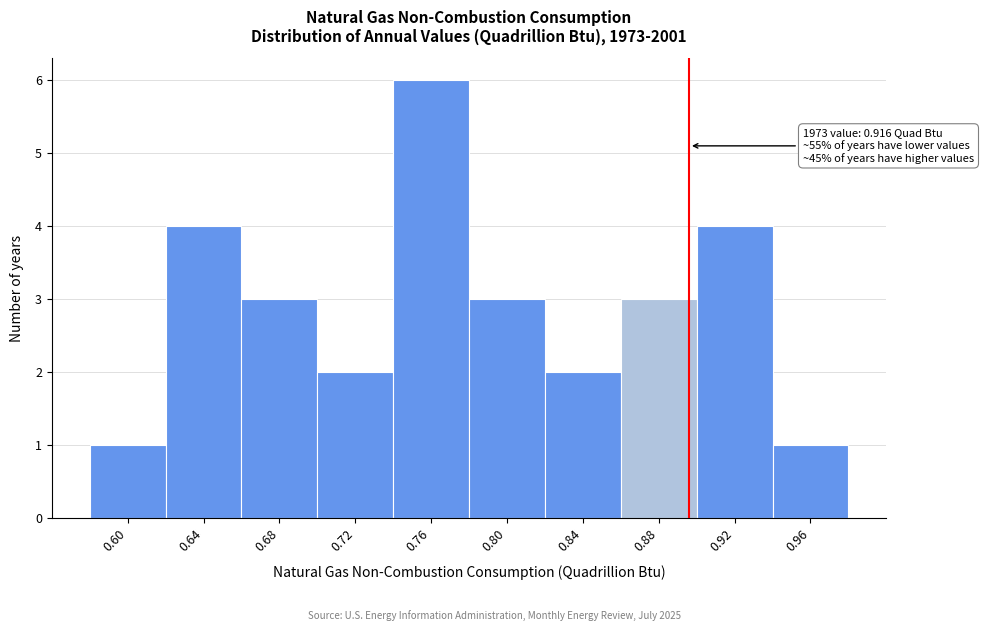

Reading right to left, what are all the values shown in this chart?

1	4	3	2	3	6	2	3	4	1